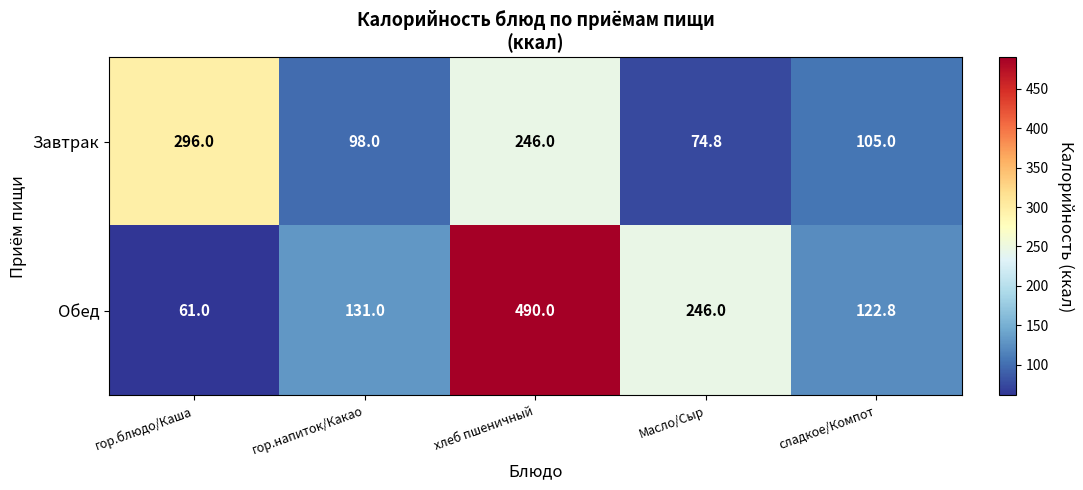

List the series in order of their overall mean, lowest first.

Завтрак, Обед